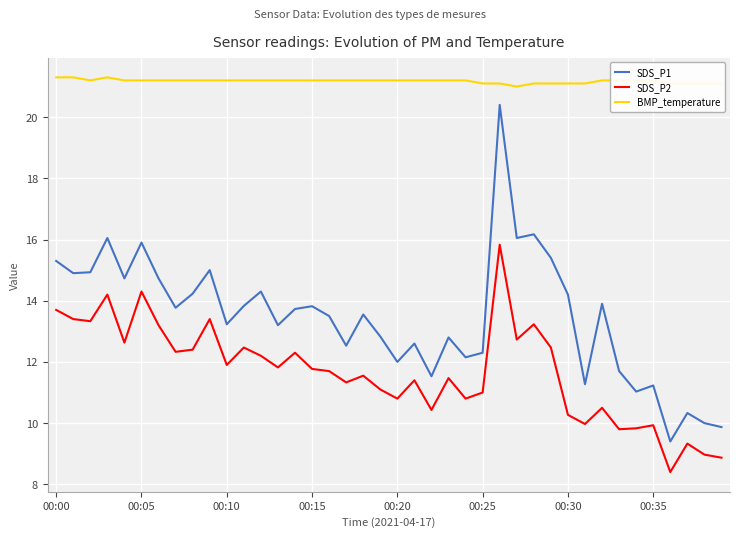

Which series has the widest spread of values?

SDS_P1